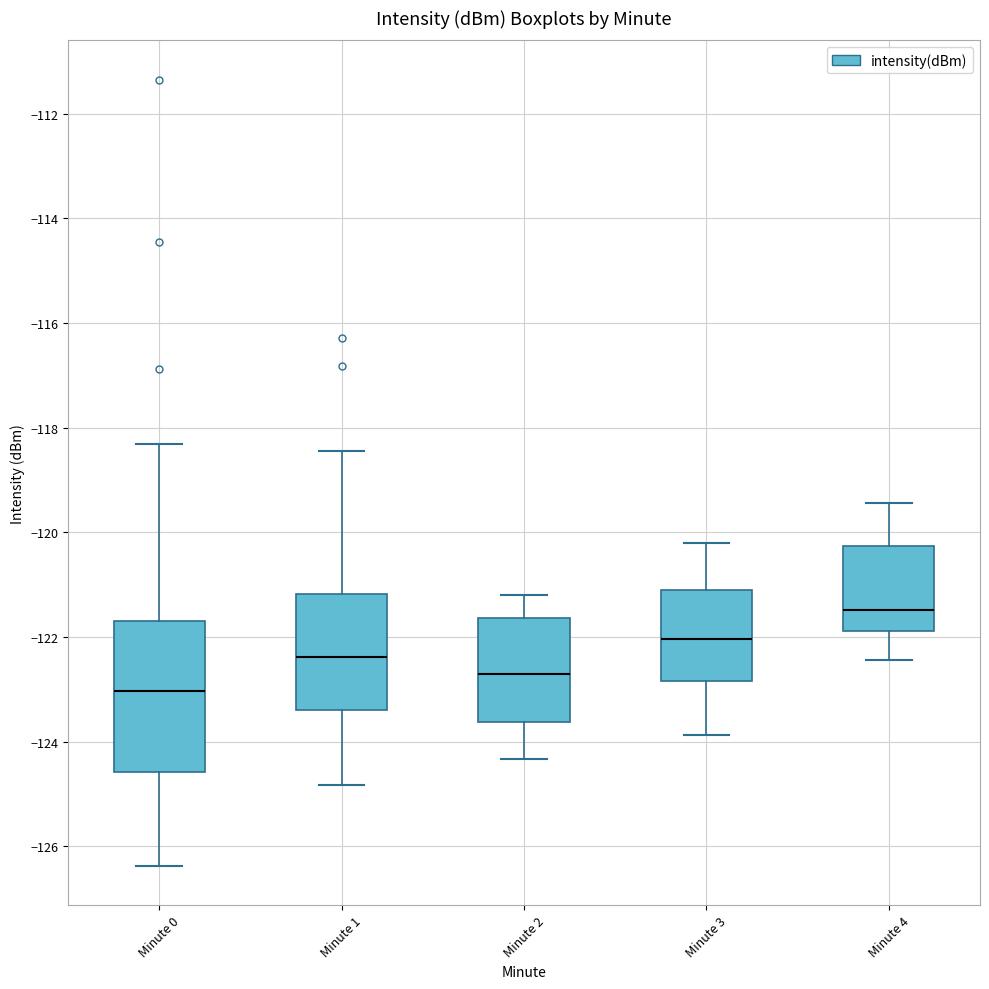

Which box is the tallest, from its lower edge to its upper edge?

Minute 0